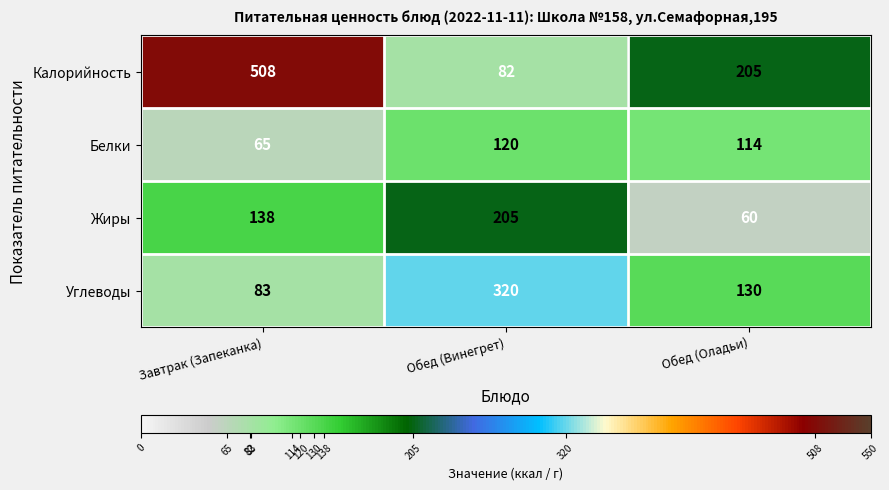

Is it true that Жиры equals 205 at Обед (Винегрет)?

True